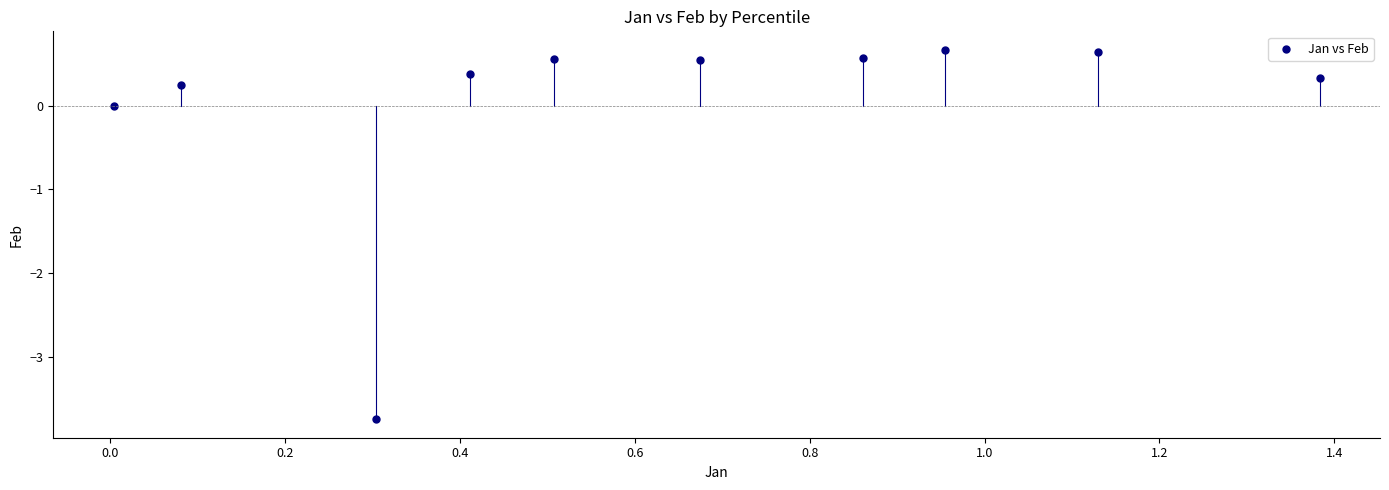

What is the range of X values (max minus min)?

1.4